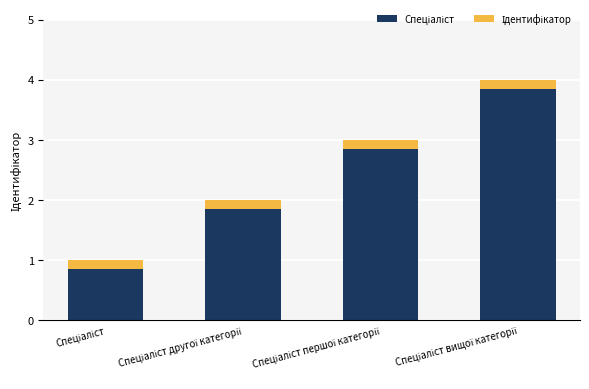

Count the number of categories in the chart.

4